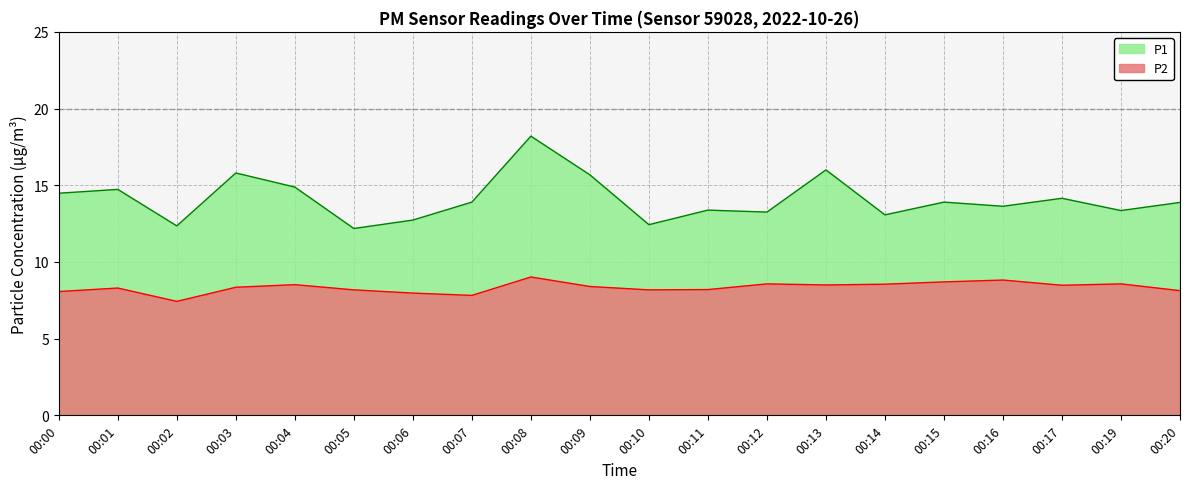

Reading right to left, what are all the values shown in this chart?

P1: 13.9	13.3	14.2	13.6	13.9	13.1	16.0	13.2	13.4	12.4	15.7	18.2	13.9	12.7	12.2	14.9	15.8	12.3	14.7	14.5
P2: 8.1	8.6	8.5	8.8	8.7	8.6	8.5	8.6	8.2	8.2	8.4	9.0	7.8	8.0	8.2	8.5	8.3	7.4	8.3	8.1